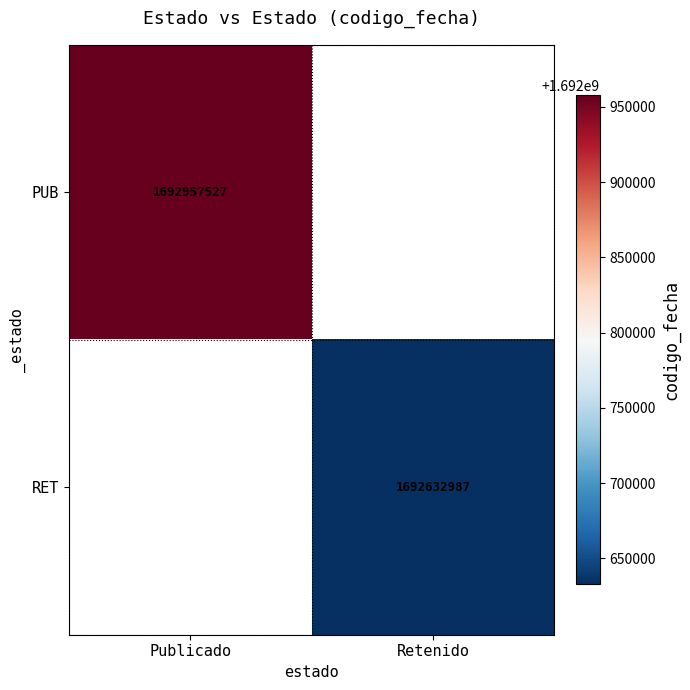

At which category does the chart reach its peak across all series?

Publicado